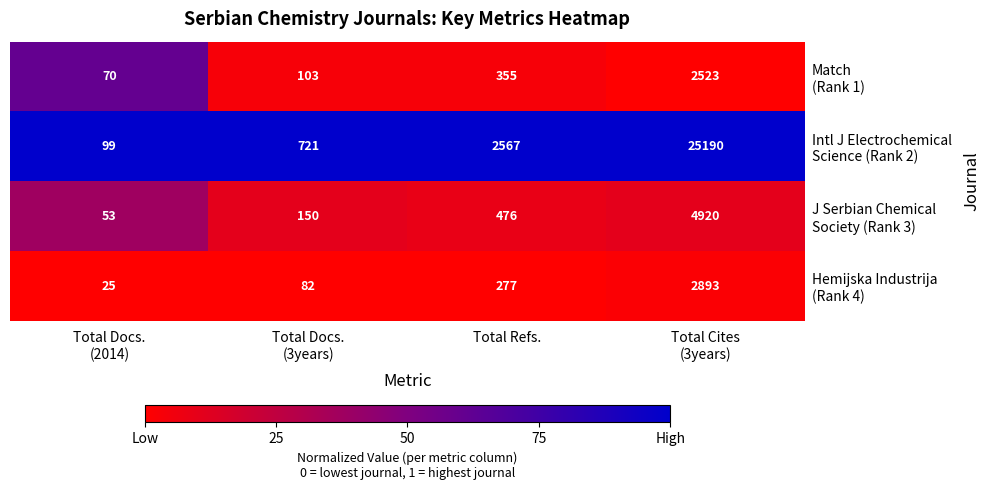

What is the maximum value shown in the chart?

25190